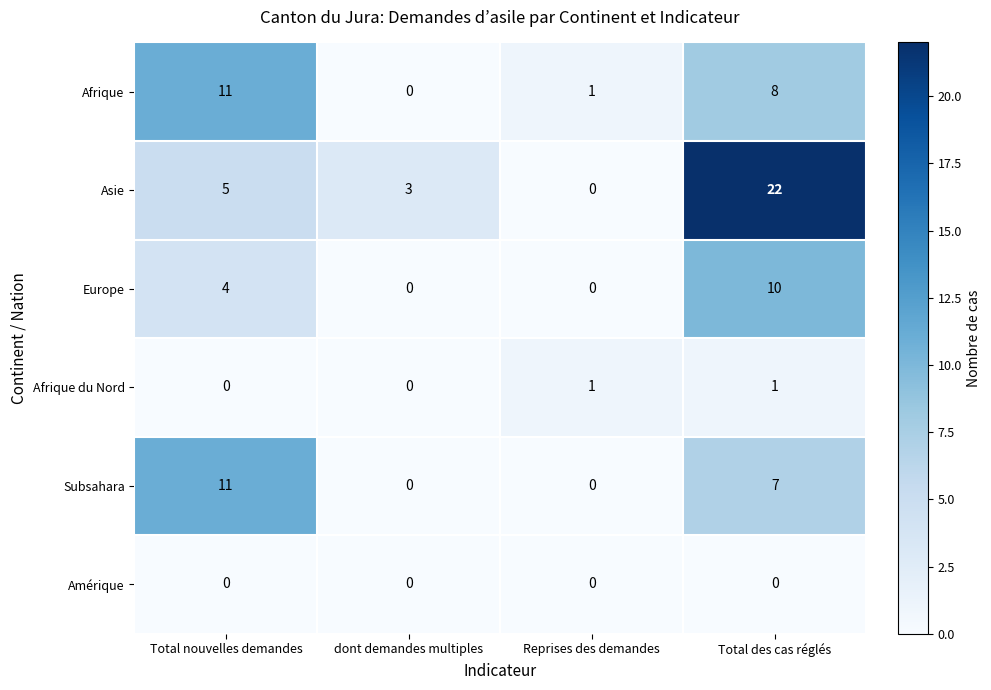

Reading right to left, list all the values displayed in this chart.

Afrique: Total des cas réglés=8	Reprises des demandes=1	dont demandes multiples=0	Total nouvelles demandes=11
Asie: Total des cas réglés=22	Reprises des demandes=0	dont demandes multiples=3	Total nouvelles demandes=5
Europe: Total des cas réglés=10	Reprises des demandes=0	dont demandes multiples=0	Total nouvelles demandes=4
Afrique du Nord: Total des cas réglés=1	Reprises des demandes=1	dont demandes multiples=0	Total nouvelles demandes=0
Subsahara: Total des cas réglés=7	Reprises des demandes=0	dont demandes multiples=0	Total nouvelles demandes=11
Amérique: Total des cas réglés=0	Reprises des demandes=0	dont demandes multiples=0	Total nouvelles demandes=0